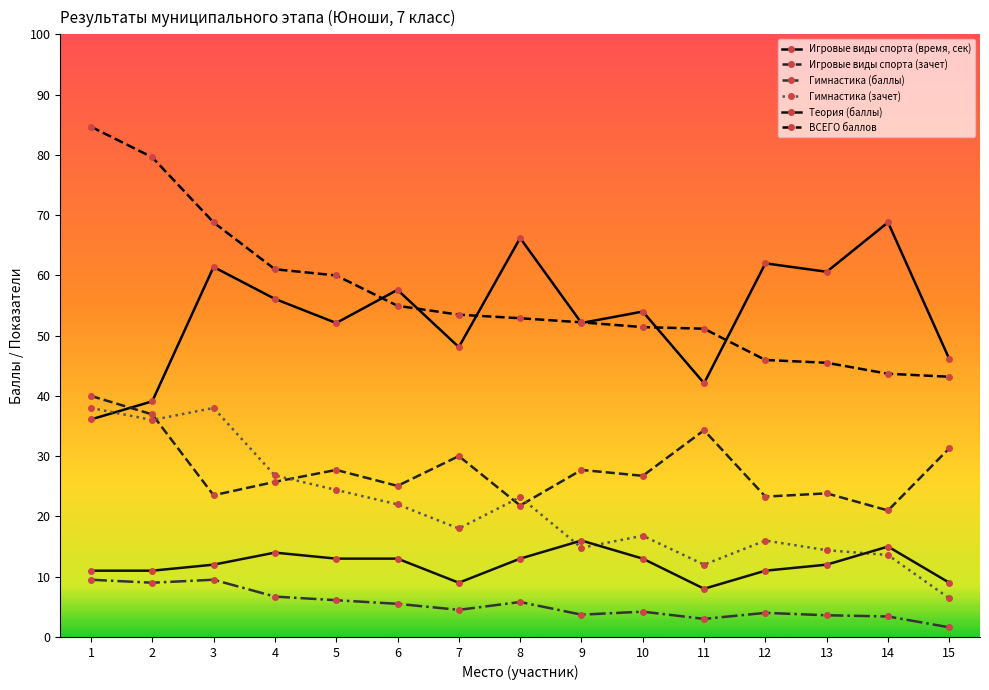

Does the chart have visible grid lines?

No